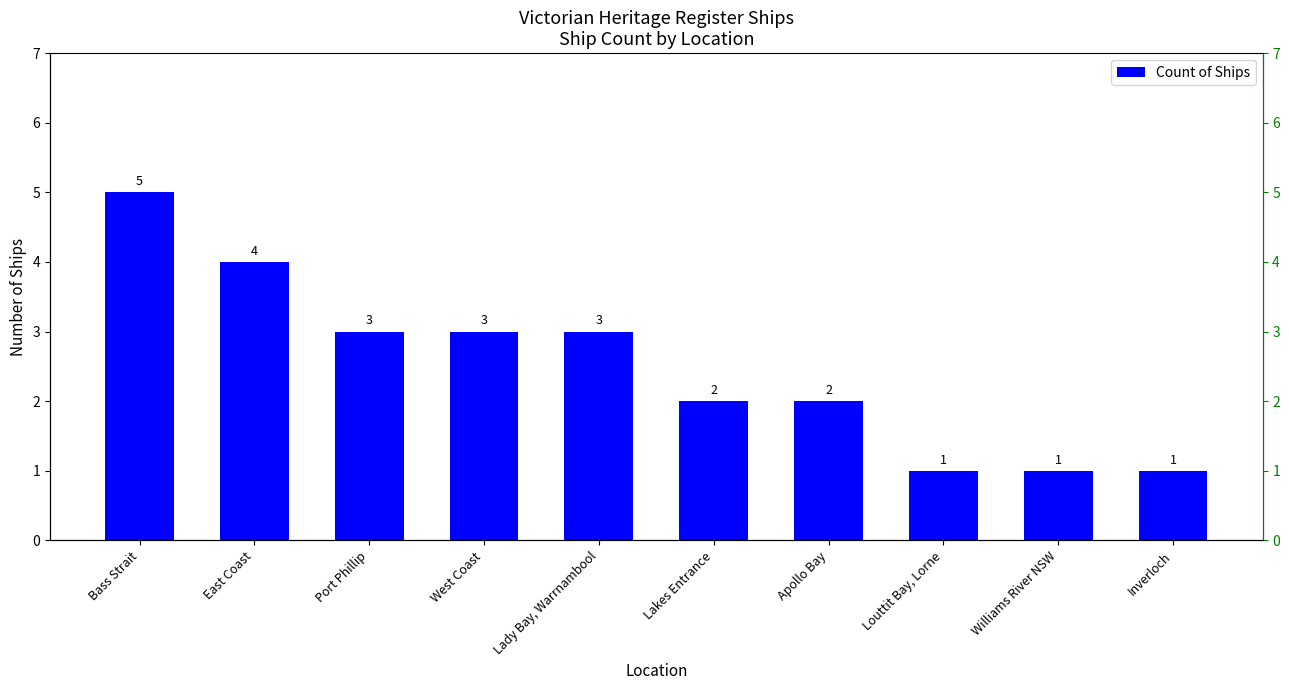

List the labels in order of value, smallest first.

Louttit Bay, Lorne, Williams River NSW, Inverloch, Lakes Entrance, Apollo Bay, Port Phillip, West Coast, Lady Bay, Warrnambool, East Coast, Bass Strait